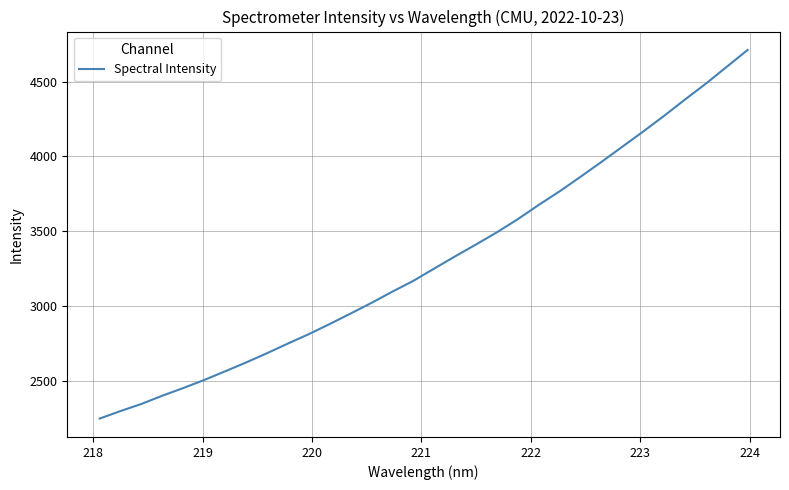

What is the minimum value shown in the chart?

2249.0